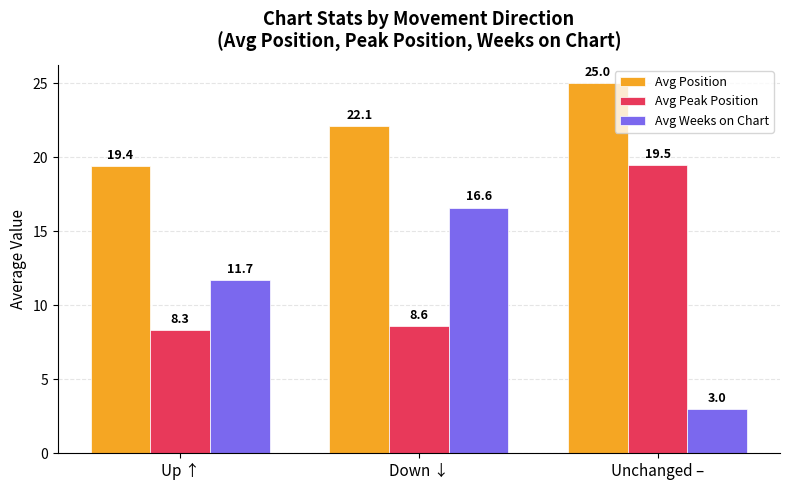

Rank the series at Down ↓ from highest to lowest value.

Avg Position, Avg Weeks on Chart, Avg Peak Position